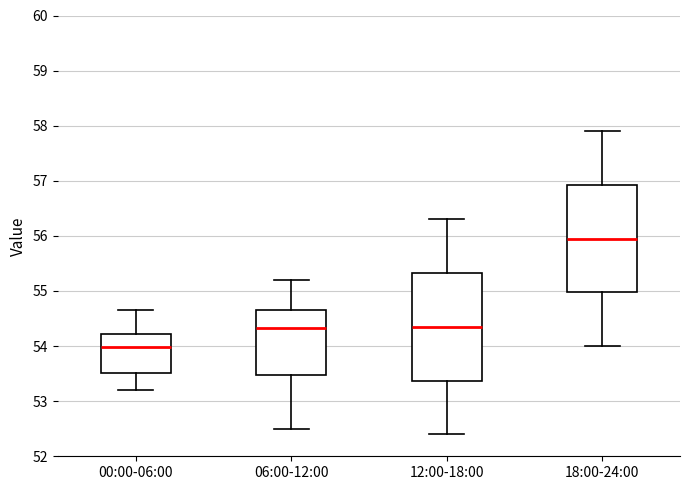

Reading left to right, transcribe this box plot: for each box, give where its median line is, the range the box spans, and where its two whiskers end, as read against the y-axis. The values are not printed on the chart, so give them approximately, as read against the axis.

00:00-06:00: median 54.0, box 53.5 to 54.2, whiskers 53.2 to 54.7
06:00-12:00: median 54.3, box 53.5 to 54.7, whiskers 52.5 to 55.2
12:00-18:00: median 54.4, box 53.4 to 55.3, whiskers 52.4 to 56.3
18:00-24:00: median 56.0, box 55.0 to 56.9, whiskers 54.0 to 57.9